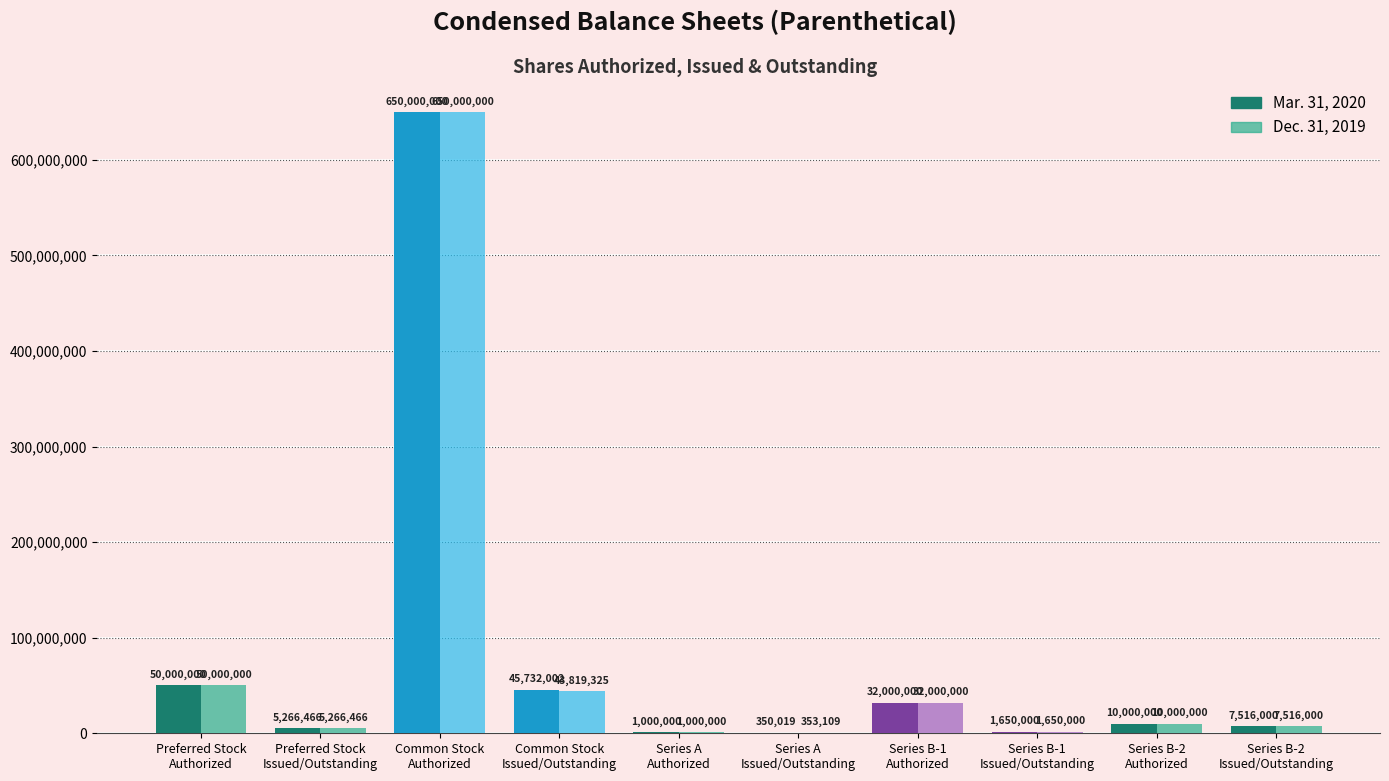

Which series has the largest total across all categories?

Mar. 31, 2020